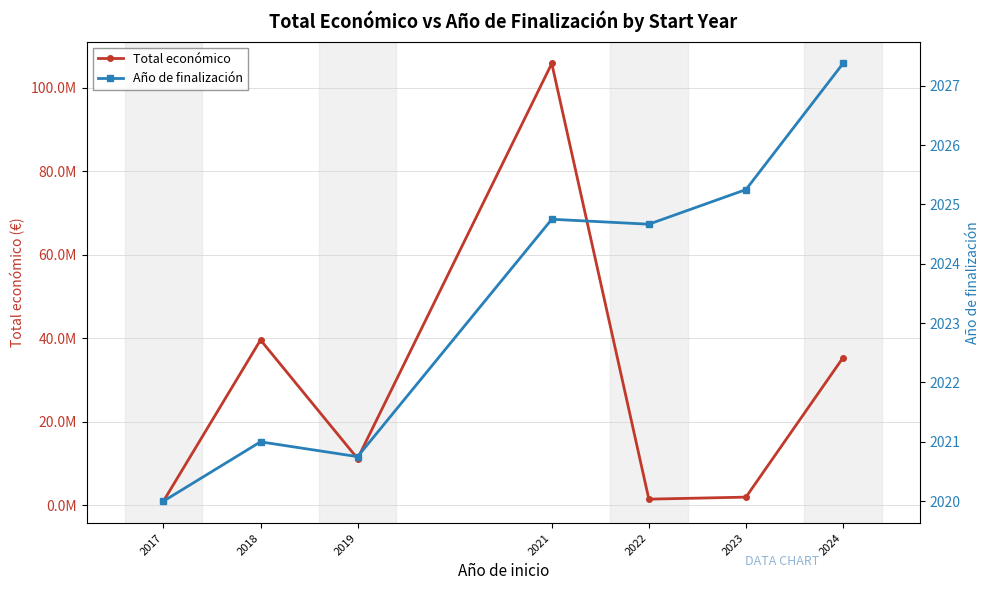

How many series are shown in this chart?

2